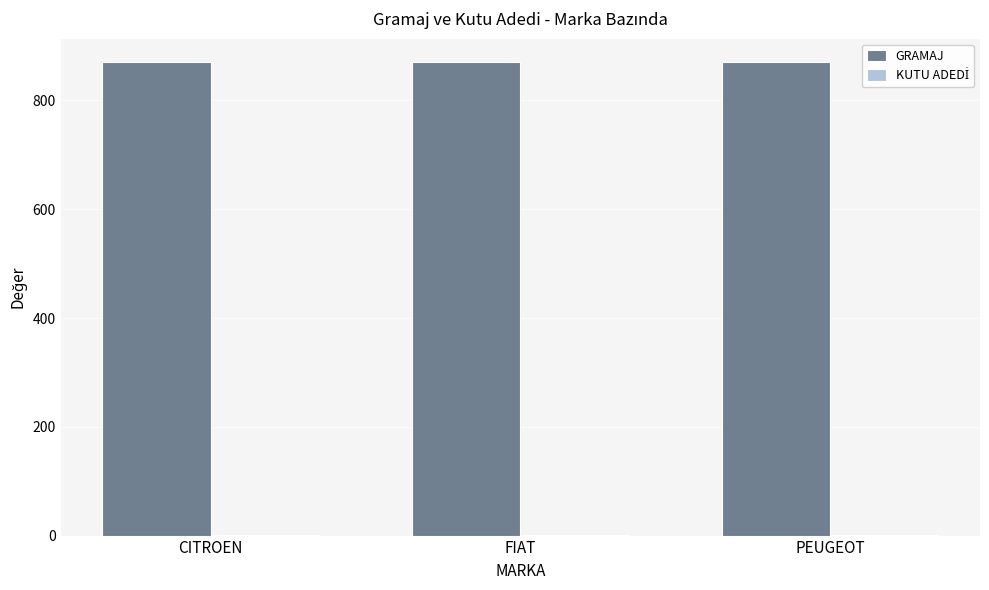

Is it true that GRAMAJ equals 870 at PEUGEOT?

True